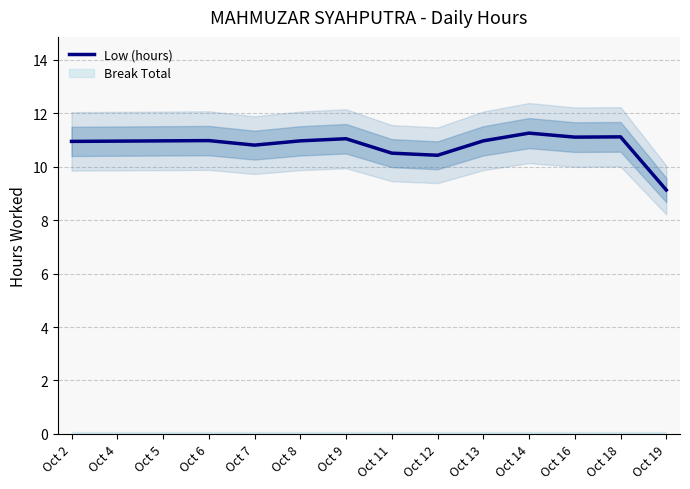

How many data points are less than 10?

1